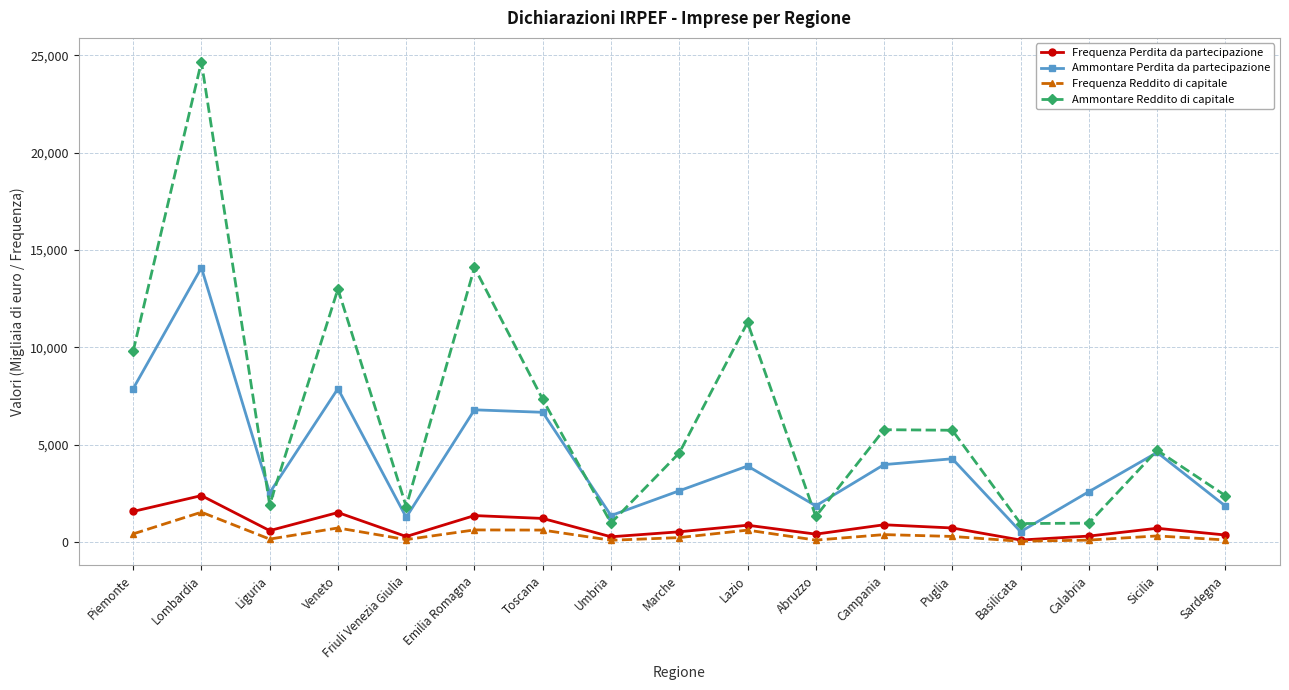

How many values in the Ammontare Perdita da partecipazione series are below 3913?

8